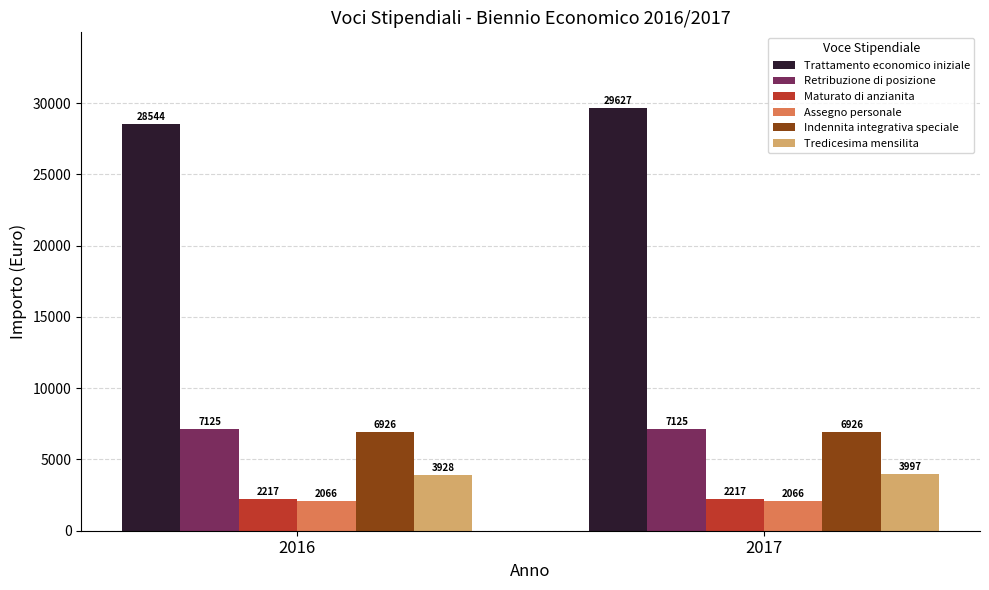

Rank the series by their maximum value, from highest to lowest.

Trattamento economico iniziale, Retribuzione di posizione, Indennita integrativa speciale, Tredicesima mensilita, Maturato di anzianita, Assegno personale